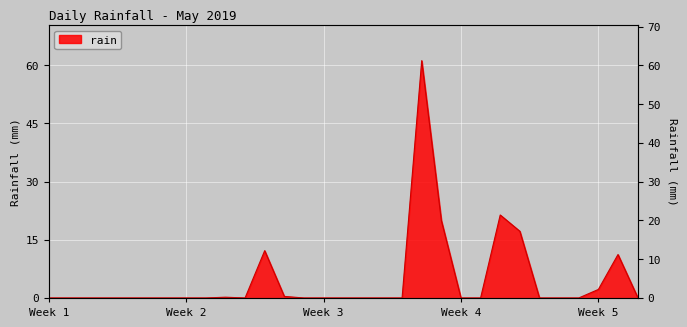

What is the value of the 25th point from the left?

17.2